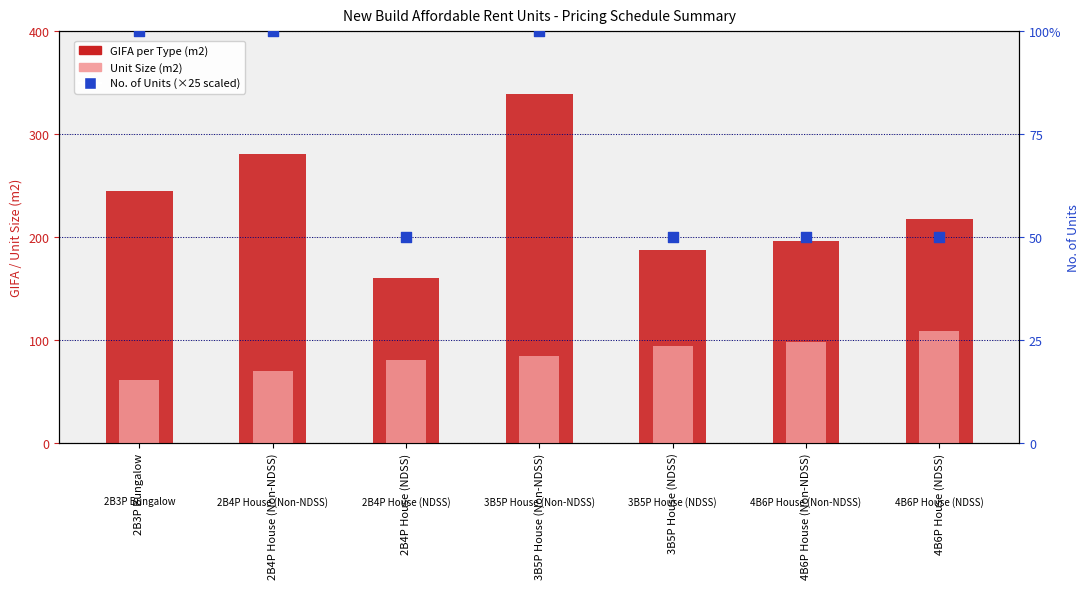

Which series contains the lowest Y value?

No. of Units (scaled)